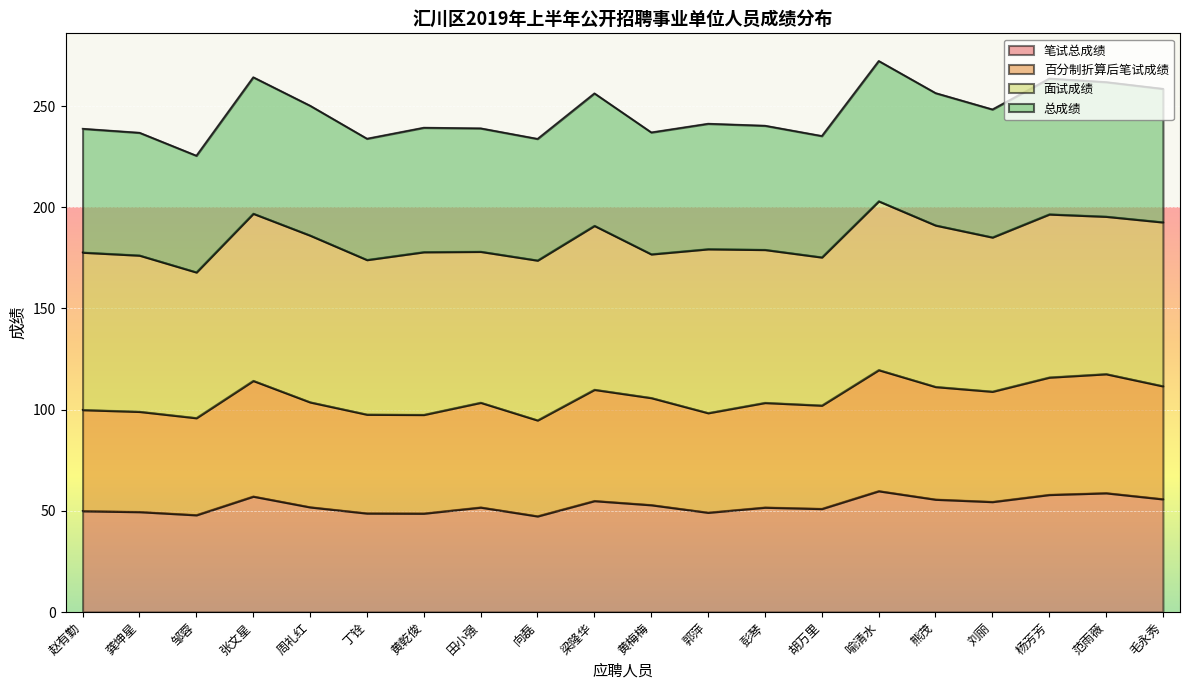

True or false: 总成绩 has a value of 389.2 at 周礼红.

False